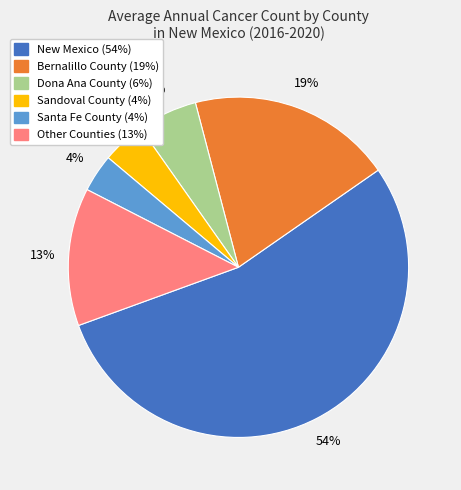

Is there any slice that represents more than half of the pie?

Yes